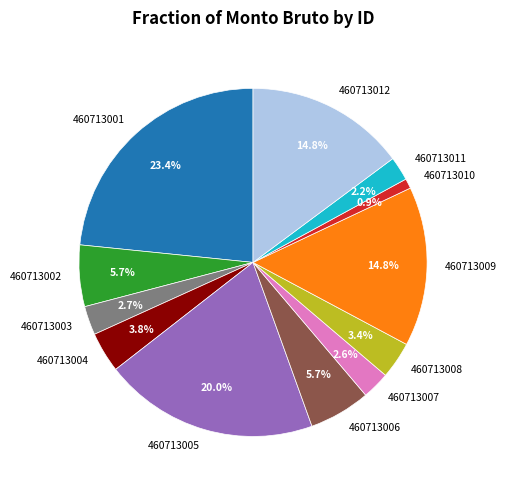

Does 460713008 account for over 50% of the chart?

No